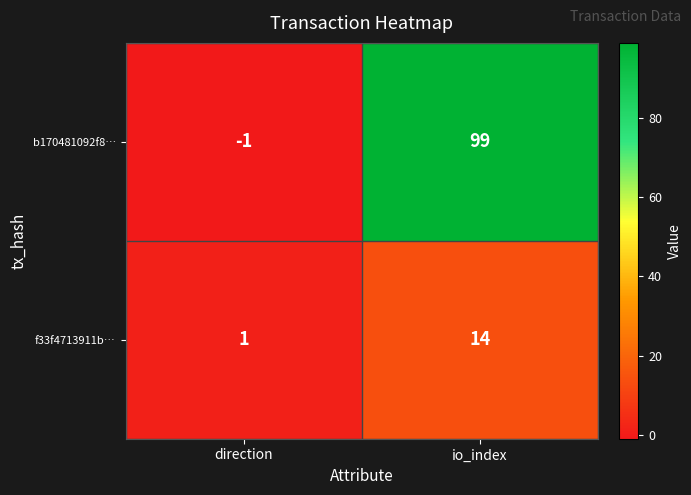

What is the spread (max minus min) of values at io_index?

85